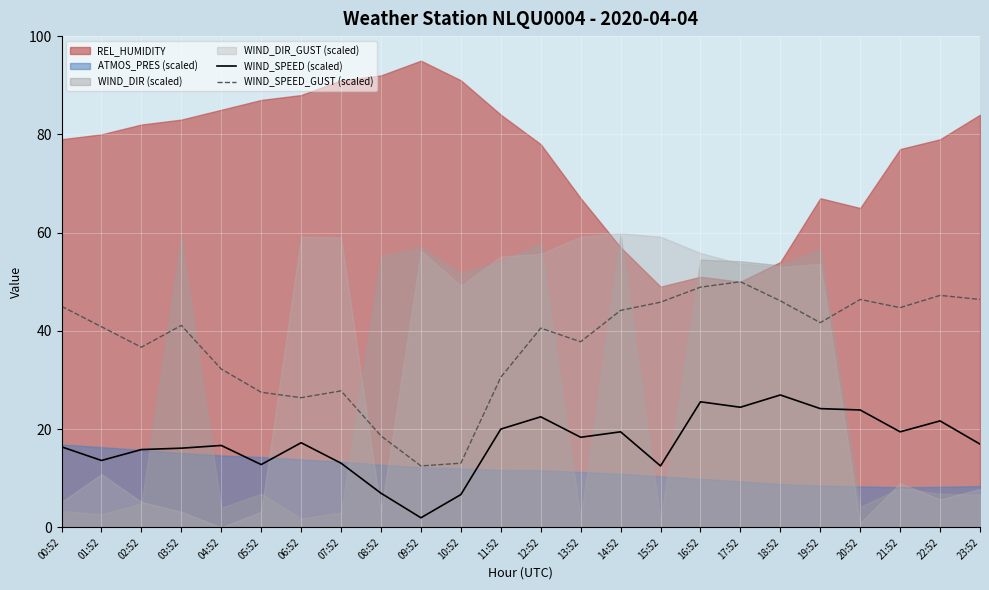

True or false: WIND_SPEED (scaled) has a value of 29.6 at 06:52.

False